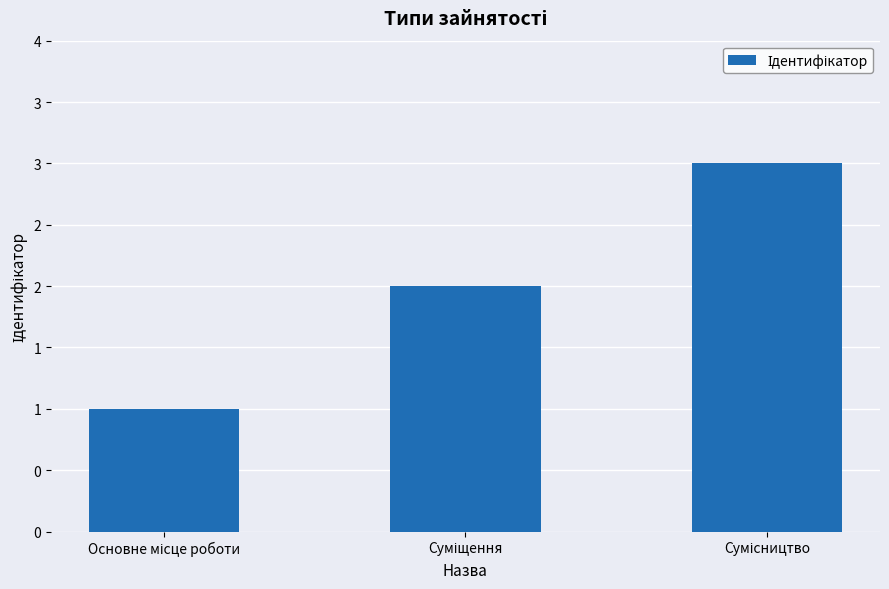

Which category has the lowest value across all series?

Основне місце роботи